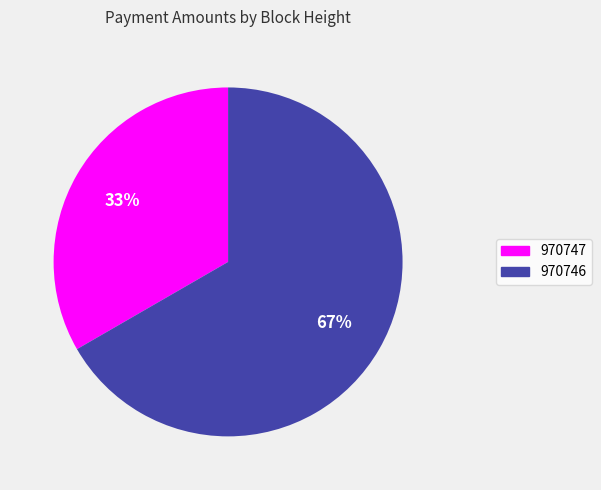

Is it true that 970747 is 33% of the pie?

True